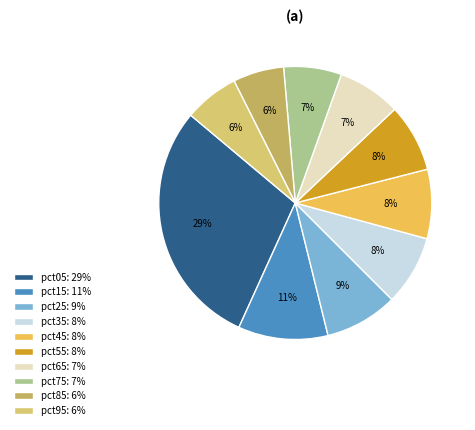

To the nearest percent, what is the difference between the largest and smallest slice percentages?

23%